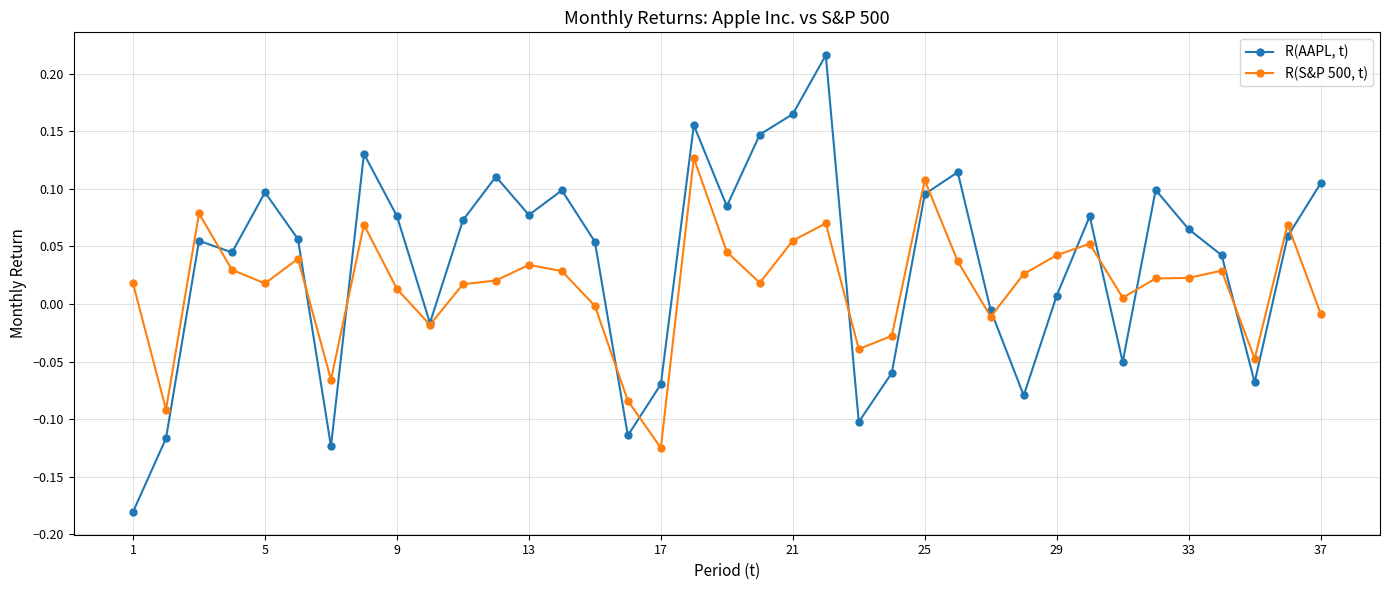

In R(AAPL, t), how many points are higher than both neighbors (excluding endpoints)?

10